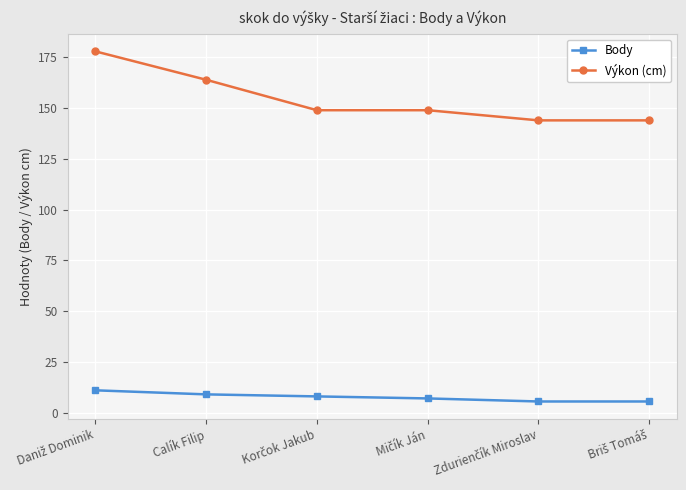

Which series has the widest spread of values?

Výkon (cm)